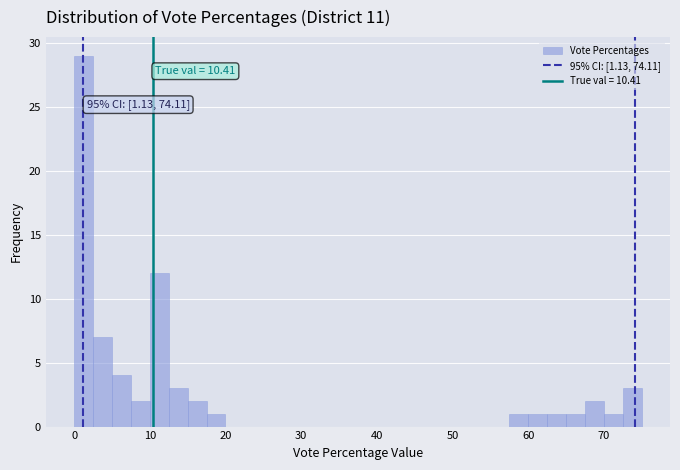

Around what value on the x-axis is the tallest bar? Give the approximate position of its centre, as read against the axis.

1